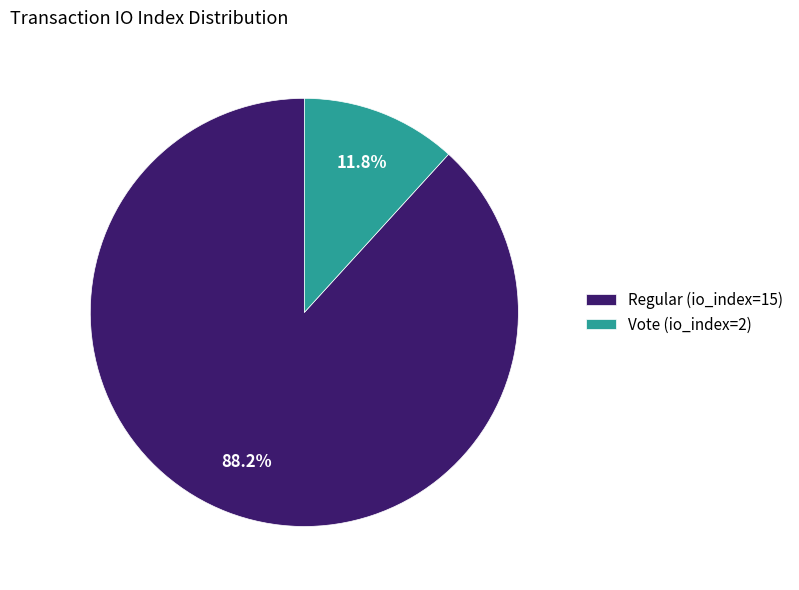

True or false: Vote (io_index=2) accounts for 12% of the total.

True